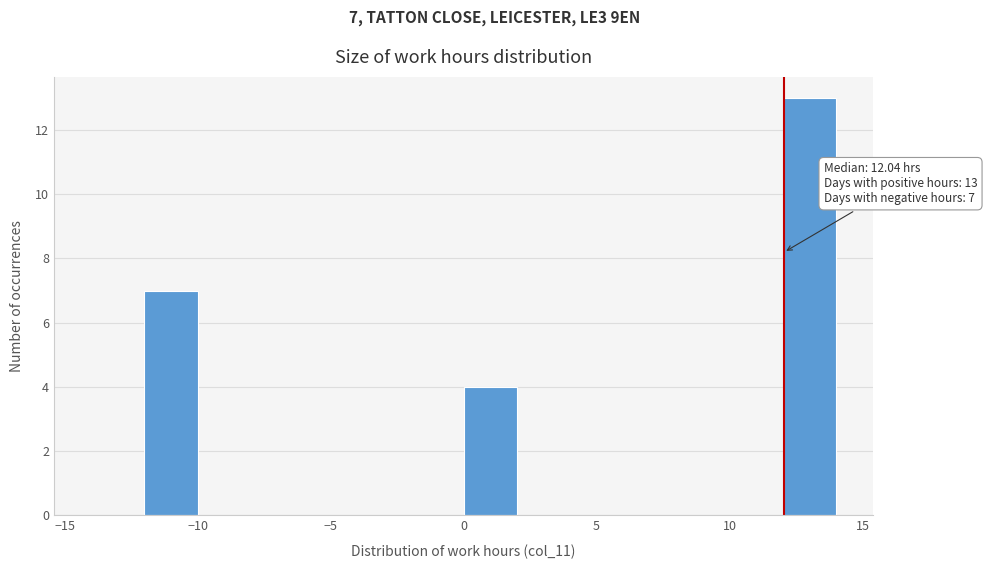

Over which range of the x-axis is the bar tallest?

12 to 14